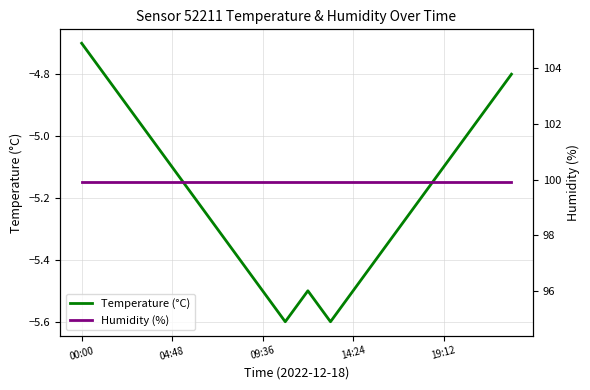

At which label does Humidity (%) reach its peak?

00:00